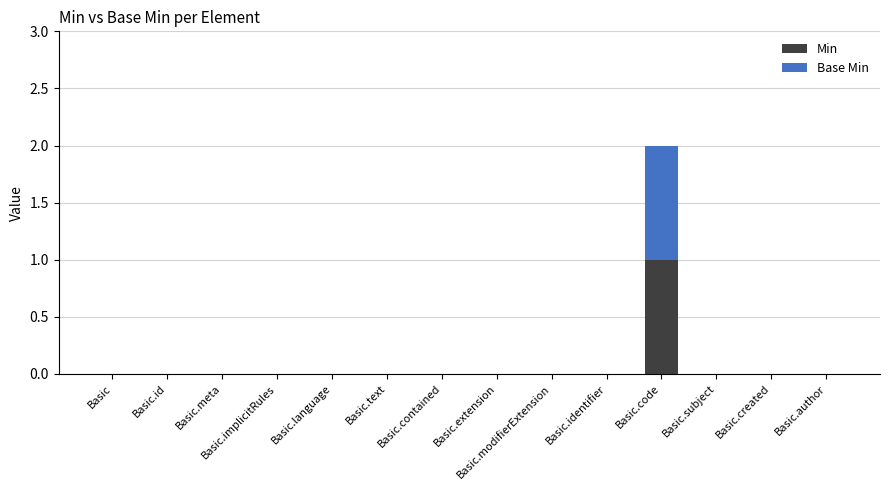

The value of Min at Basic.implicitRules is 0. True or false?

True